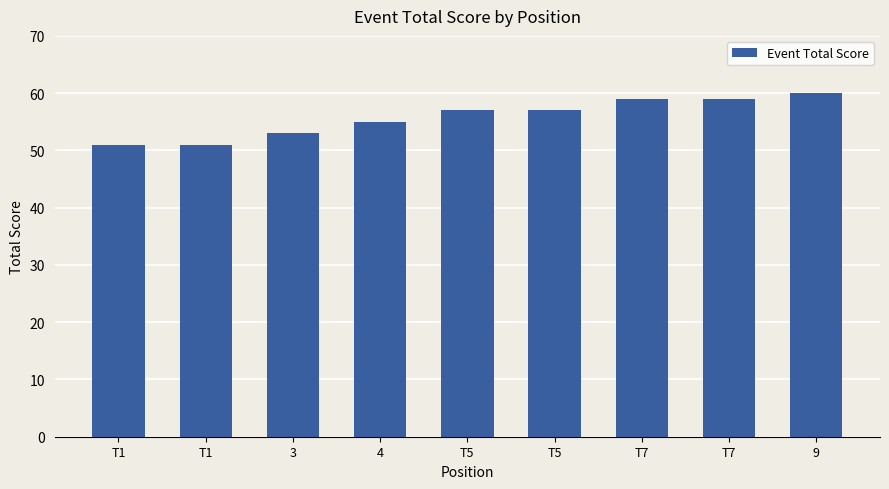

What is the average value?

56